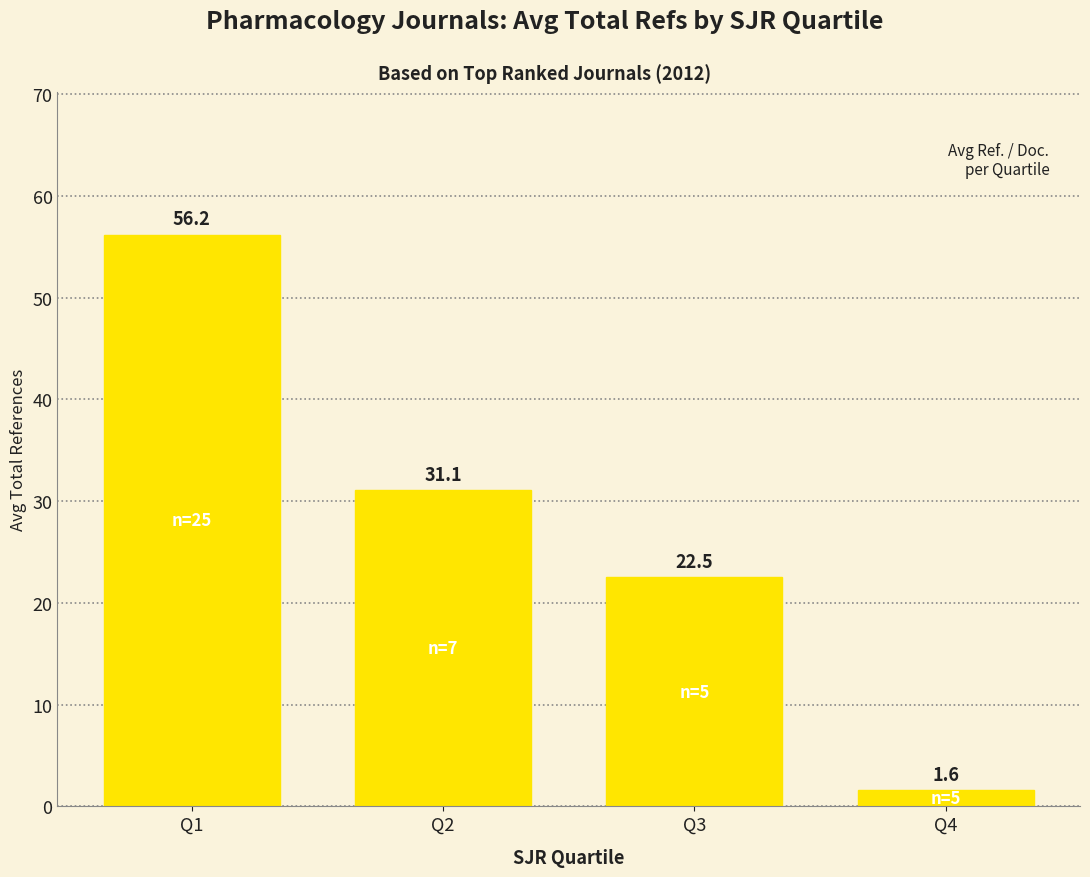

Reading left to right, what are all the values shown in this chart?

56.2	31.1	22.5	1.6